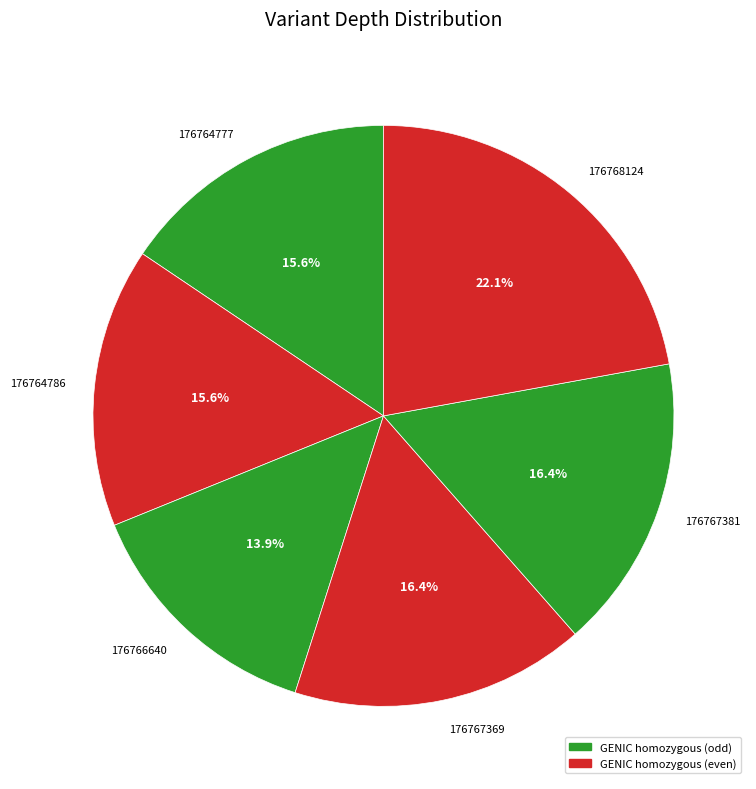

Which category has the biggest portion of the pie?

176768124